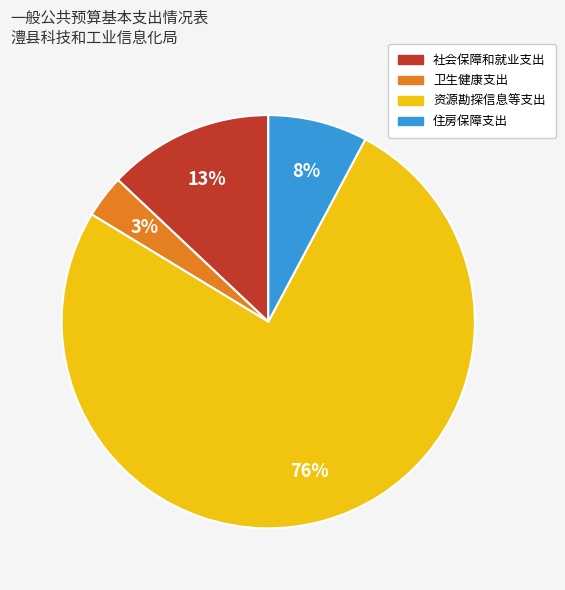

What is the largest slice in the pie chart?

资源勘探信息等支出